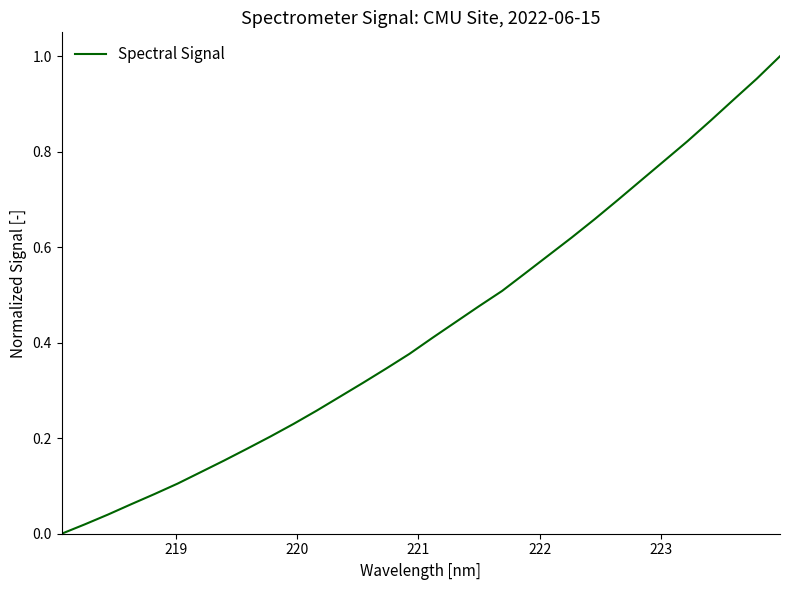

How many lines are shown in the chart?

1